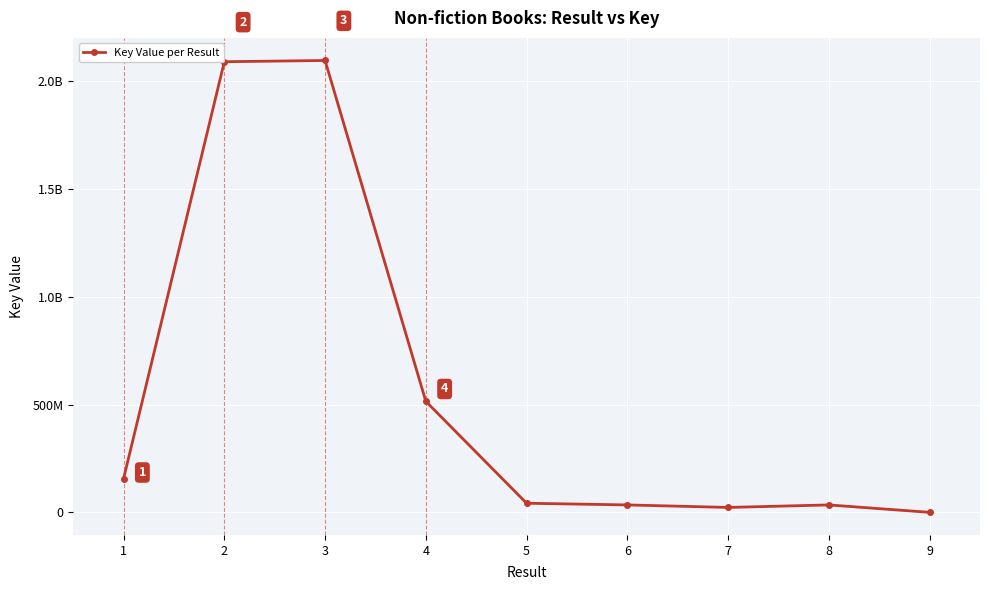

Is this an area chart (filled region under the line)?

No